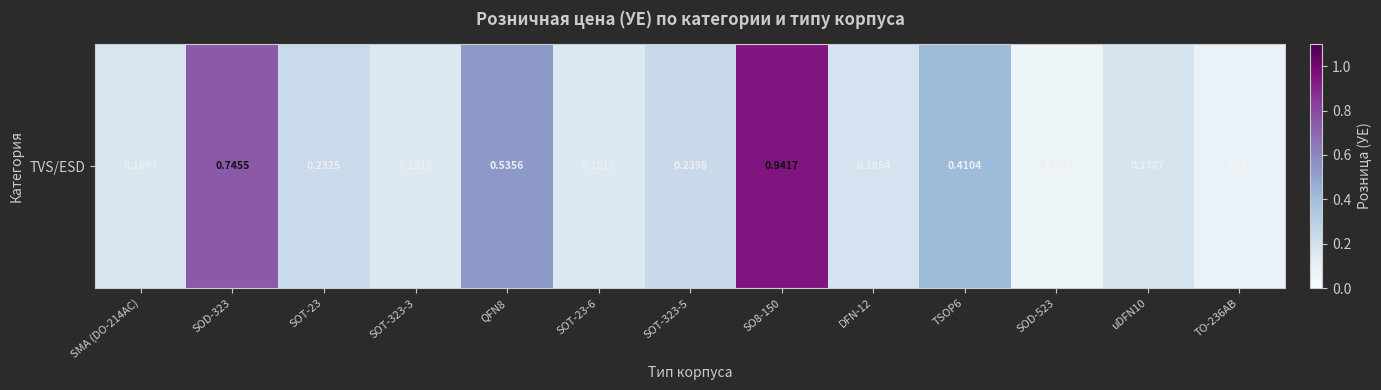

True or false: the data shows 0.1 at SOT-323-5.

False